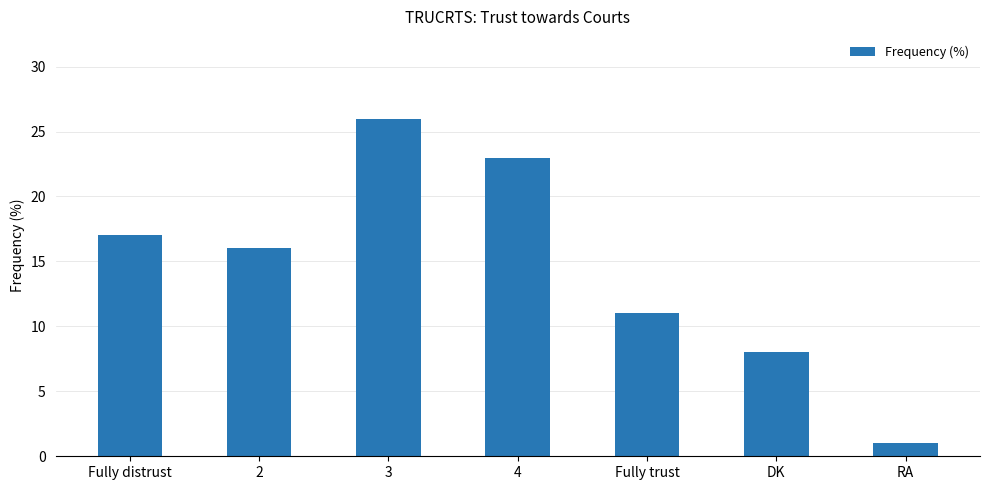

How many data points are less than 16?

3